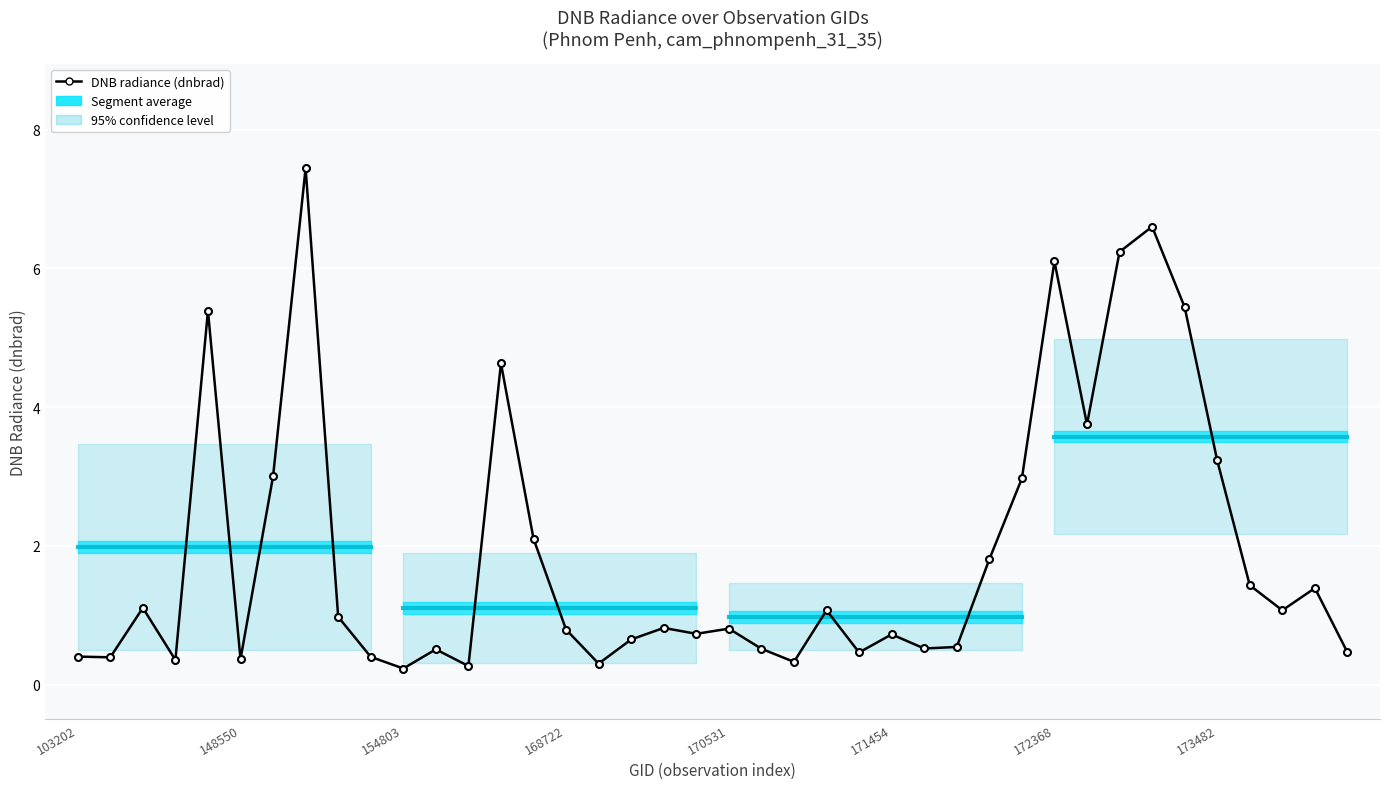

What is the value of the 36th point from the left?

3.2